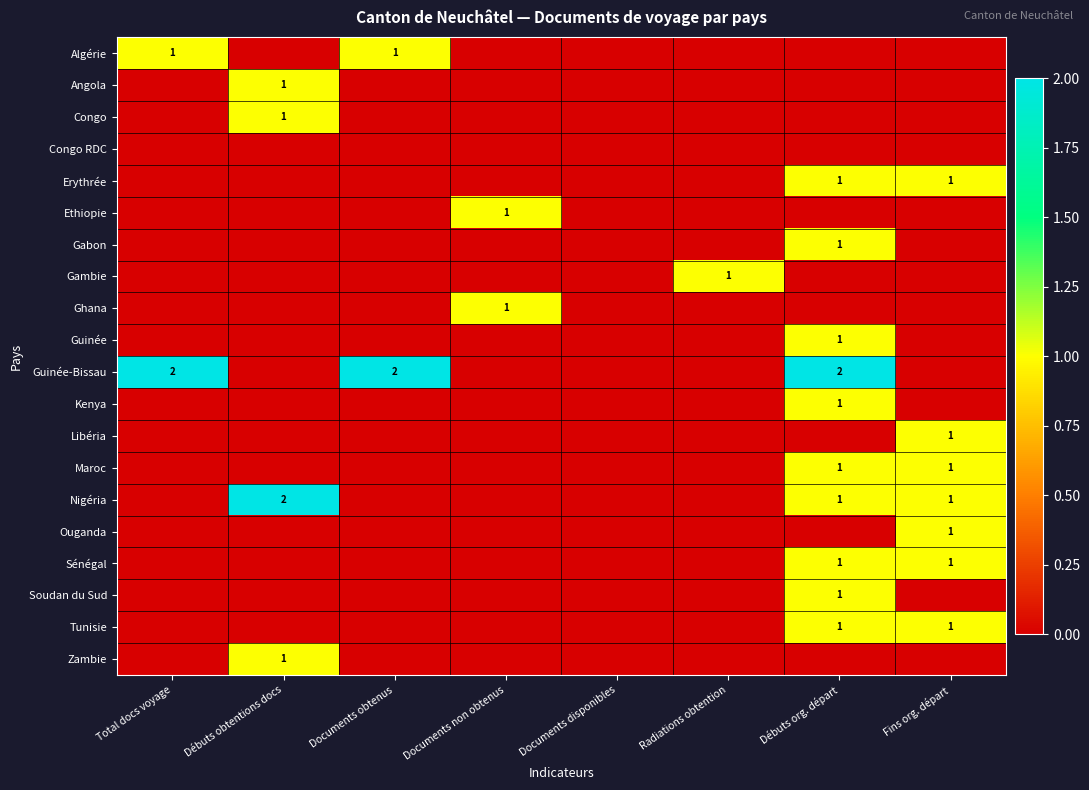

How many data points in Ethiopie are above 0?

1